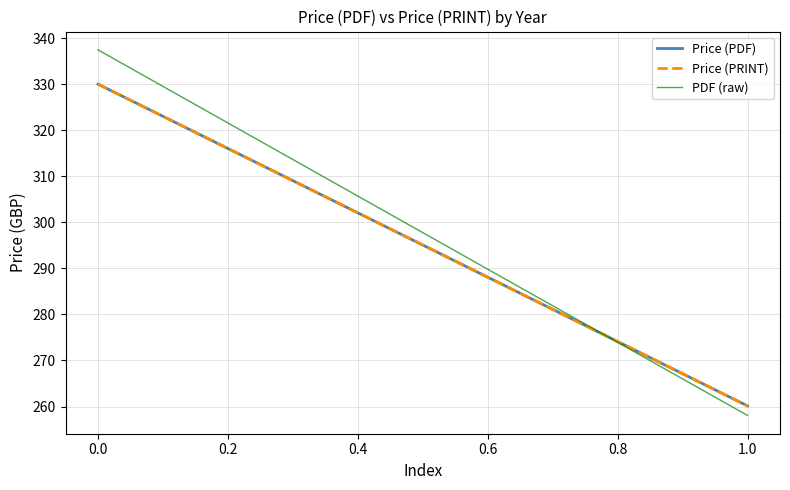

What is the value of the Price (PRINT) point at the 1st from the left?

330.0